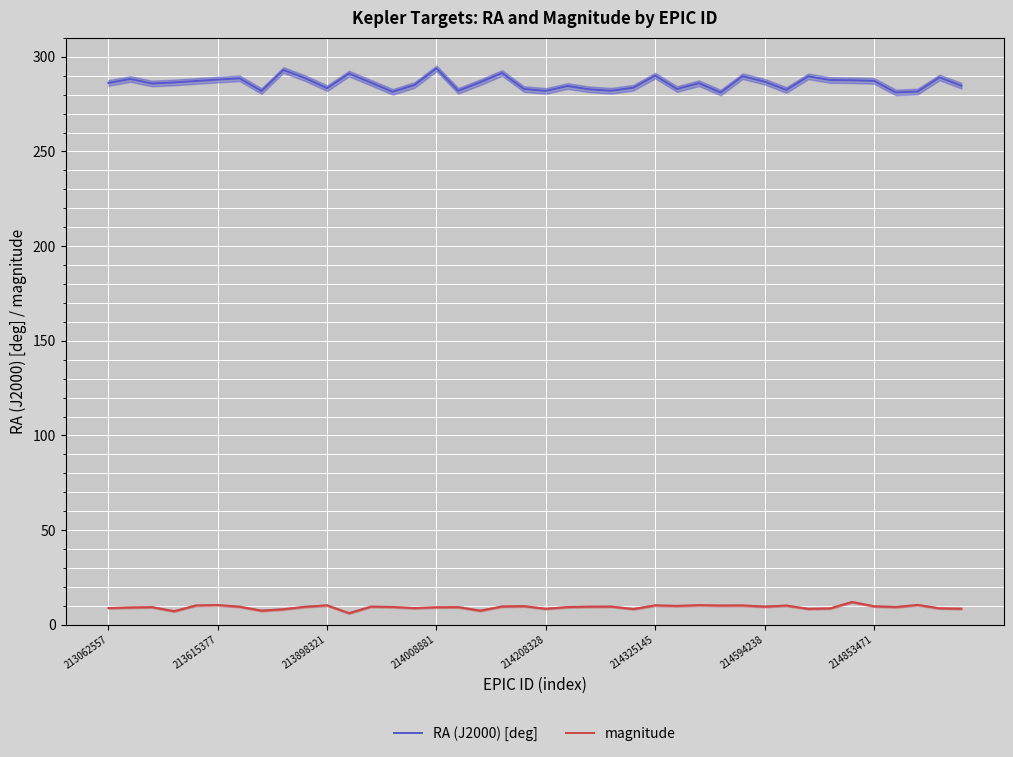

What is the sum of all magnitude values?

373.1